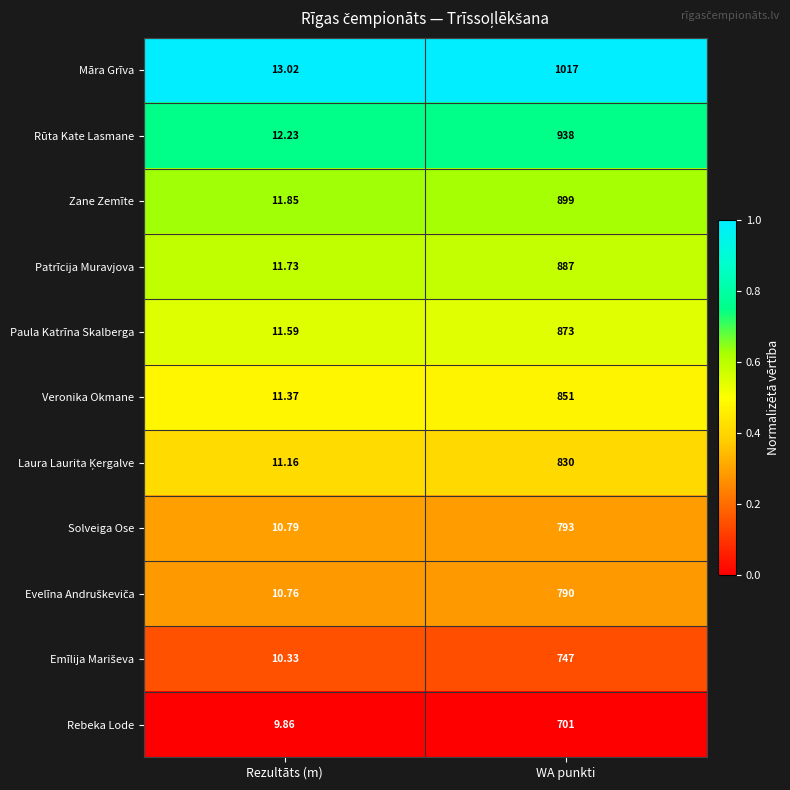

Where is Rebeka Lode nearest to the value 355?

Rezultāts (m)